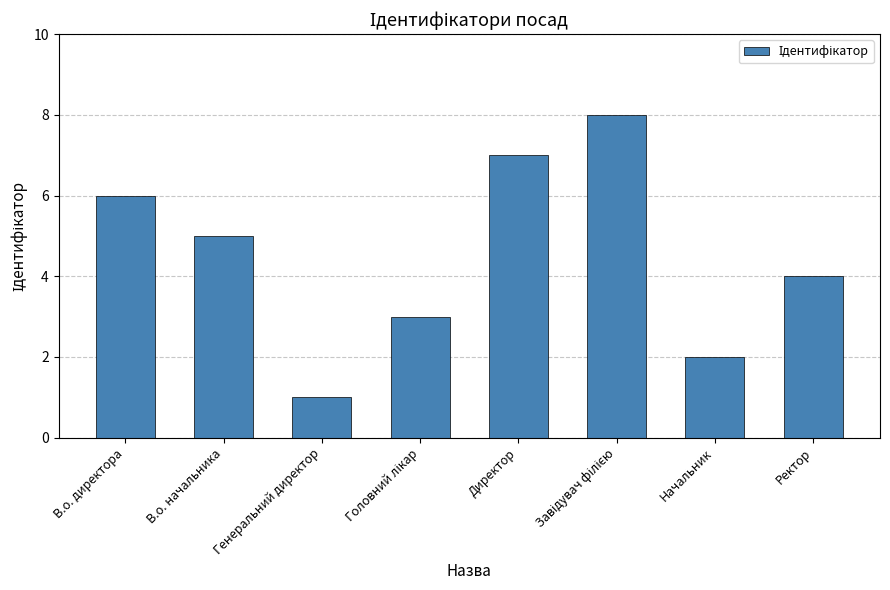

What is the approximate value at Генеральний директор?

1